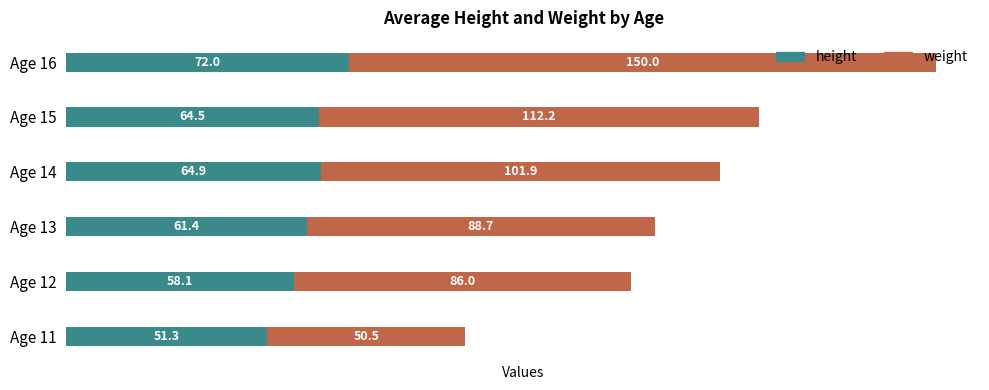

What is the average value of the height series?

62.0